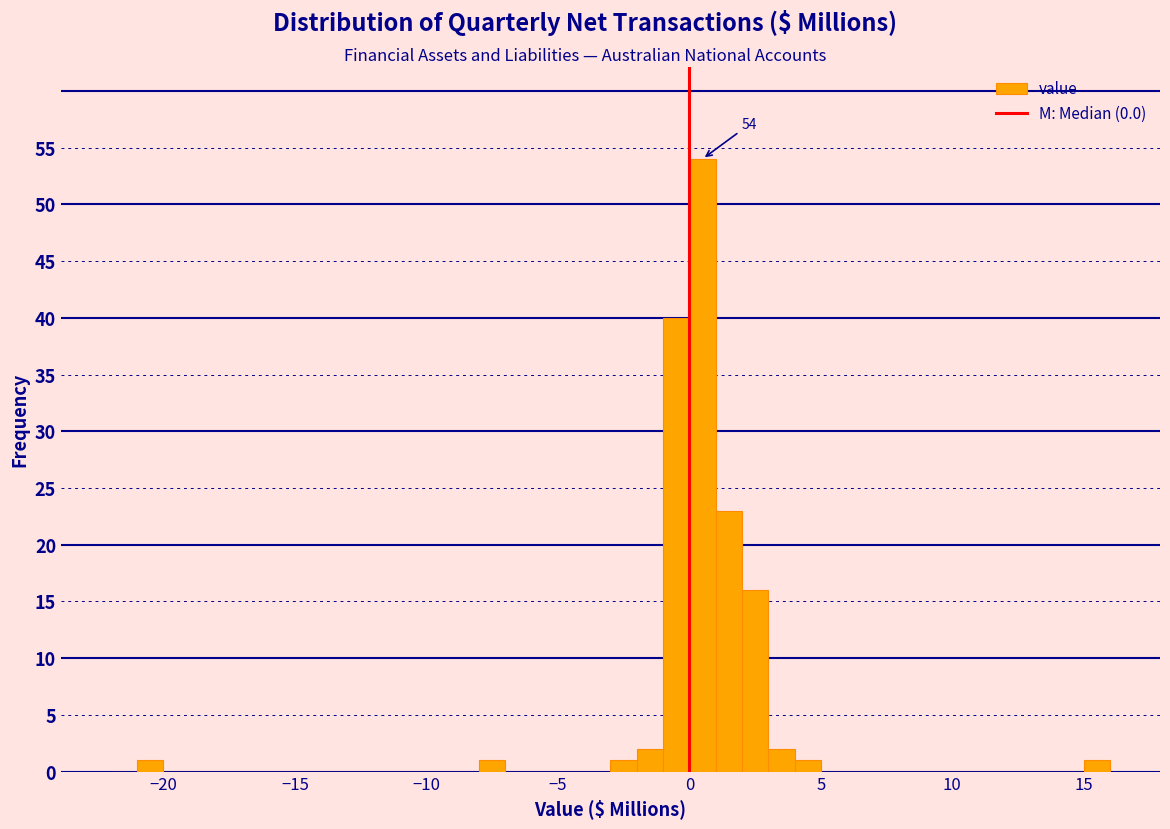

Around what value on the x-axis is the tallest bar? Give the approximate position of its centre, as read against the axis.

0.5